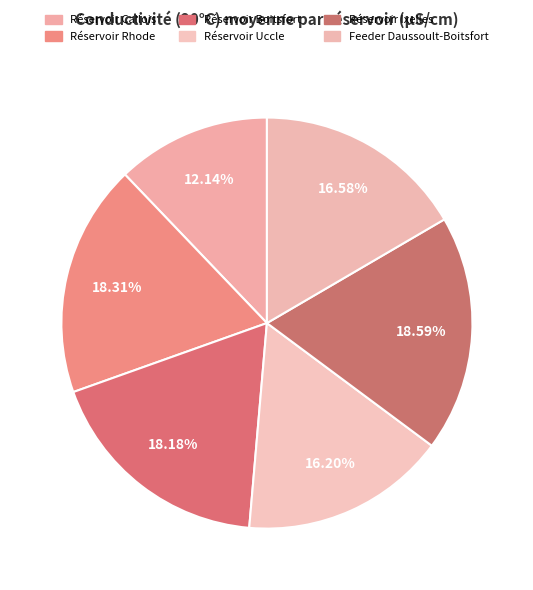

Is there a majority slice in this chart?

No